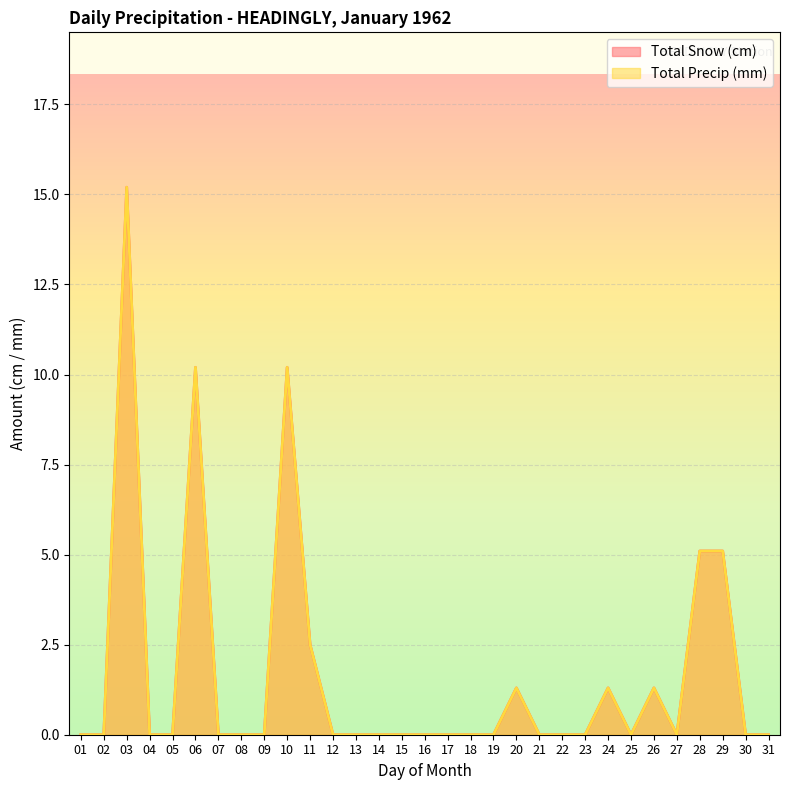

Which series has the widest spread of values?

Total Snow (cm)